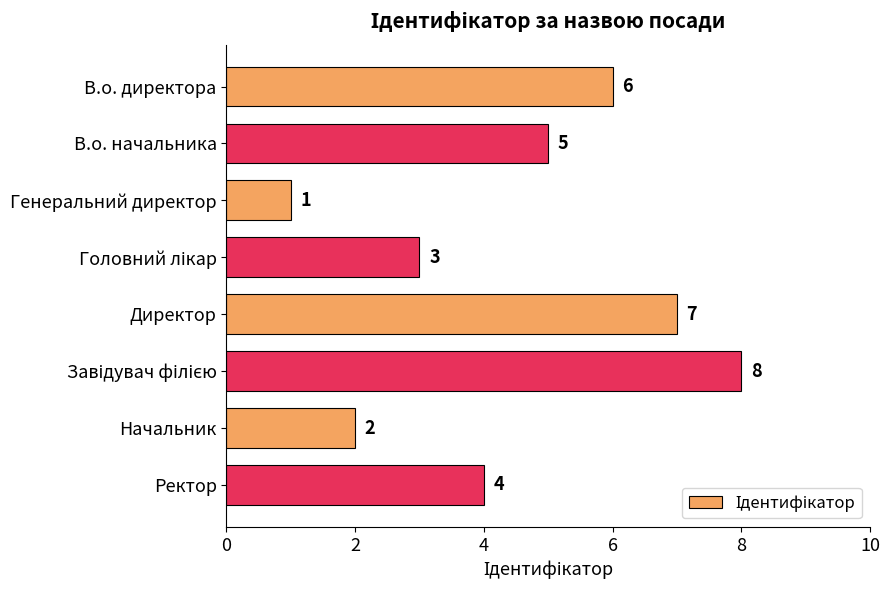

Which category has the lowest value across all series?

Генеральний директор